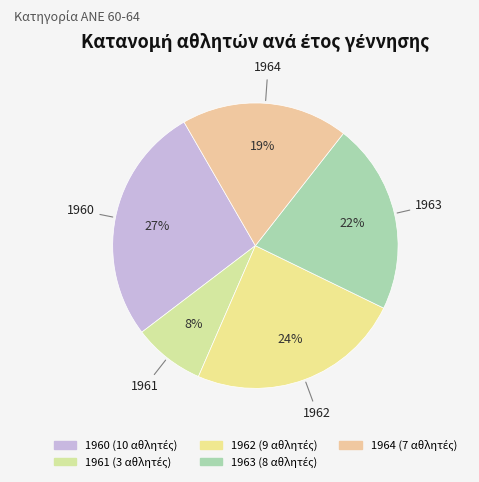

What percentage is the 1962 slice, to the nearest percent?

24%